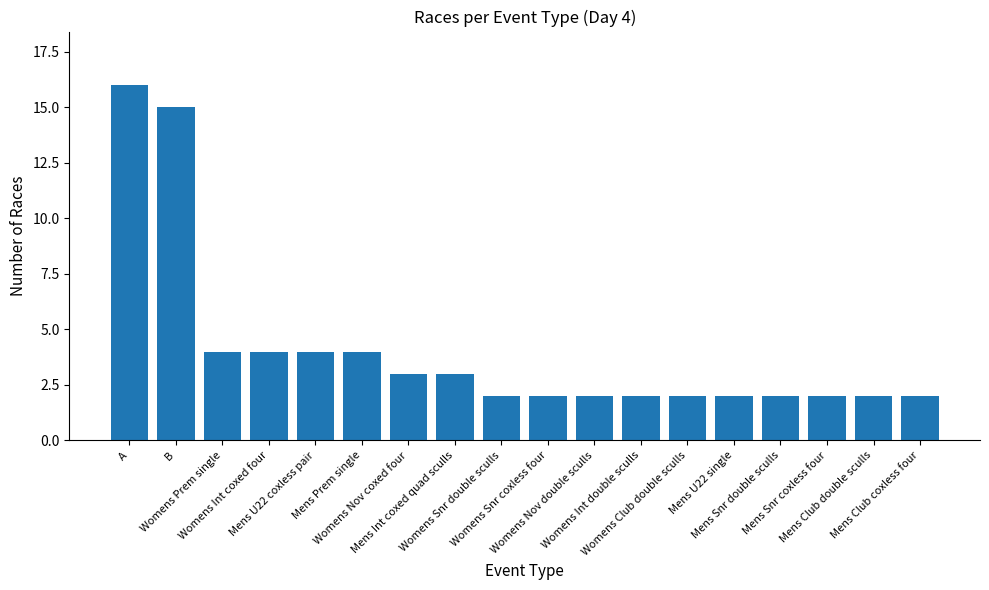

What is the ratio of the value at Womens Nov coxed four to the value at Mens U22 single?

1.5